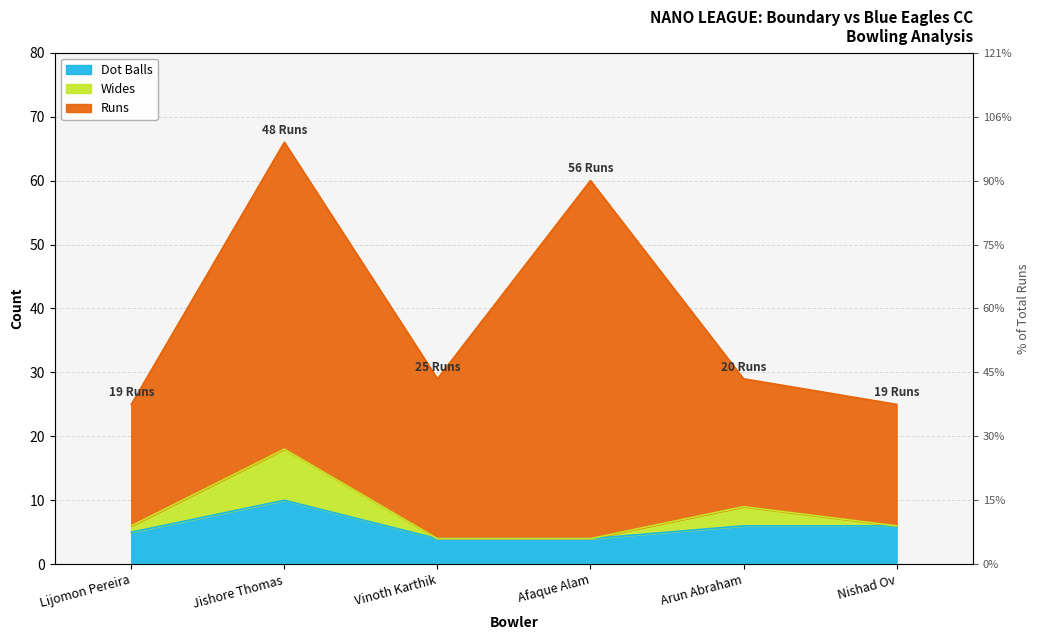

At which label does Dot Balls first exceed 6?

Jishore Thomas